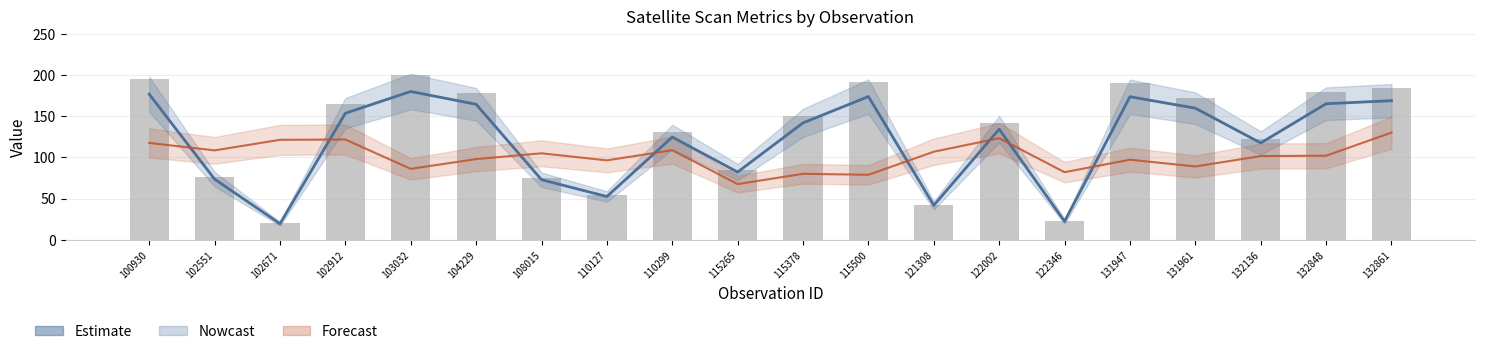

What is the difference between the satz values at 103032 and 132848?

21.0